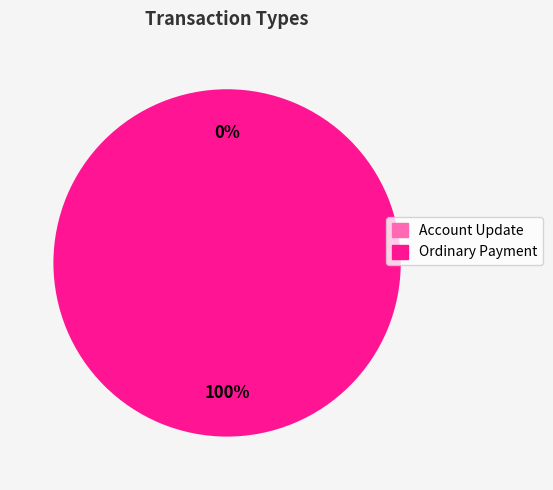

What percentage do Ordinary Payment and Account Update together represent?

100.0%